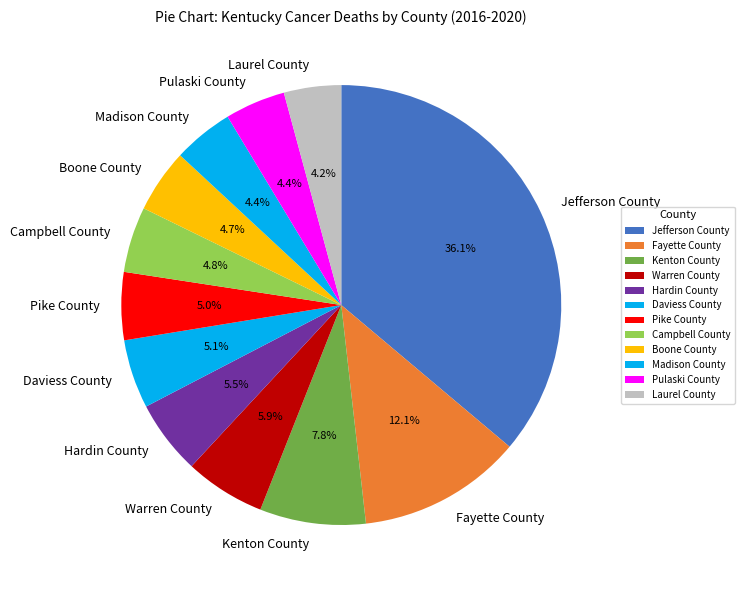

Does any single category account for the majority?

No